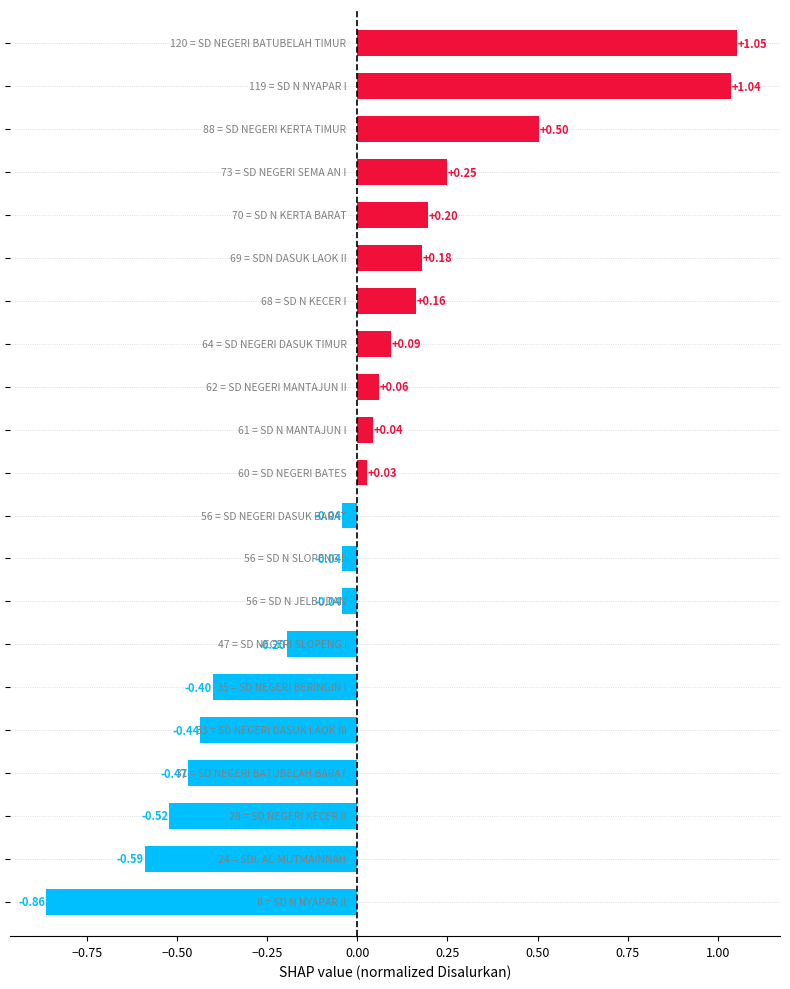

Are the bars grouped side by side (vs. stacked)?

No